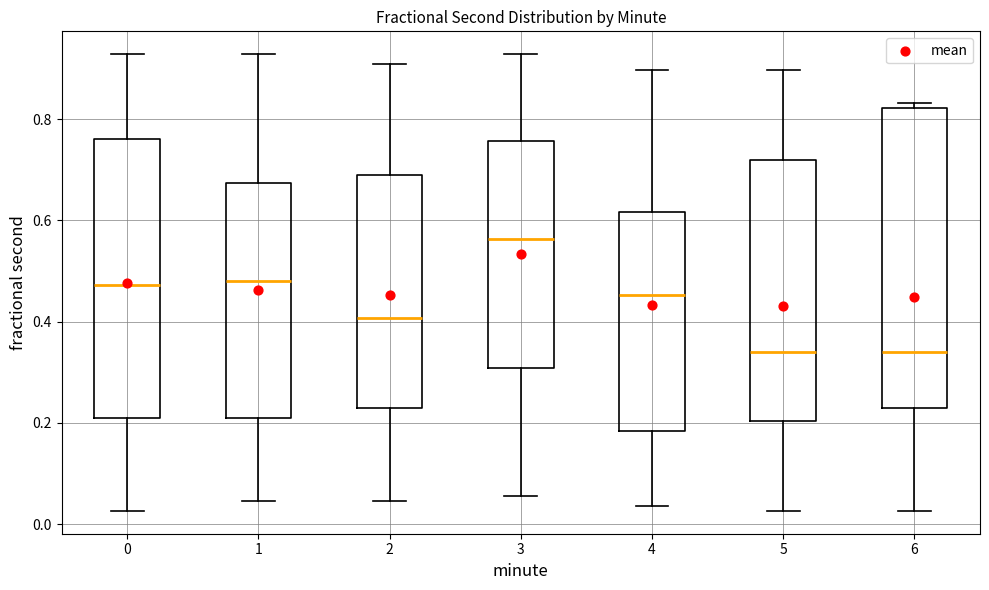

Which box is the tallest, from its lower edge to its upper edge?

6